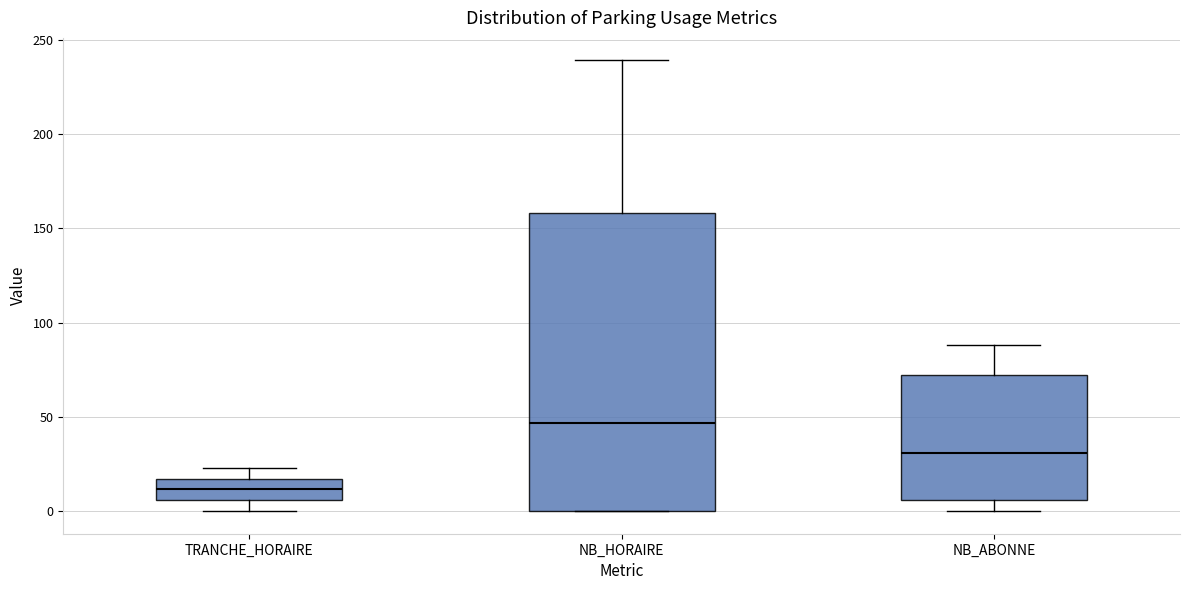

Which box's median line is the lowest?

TRANCHE_HORAIRE